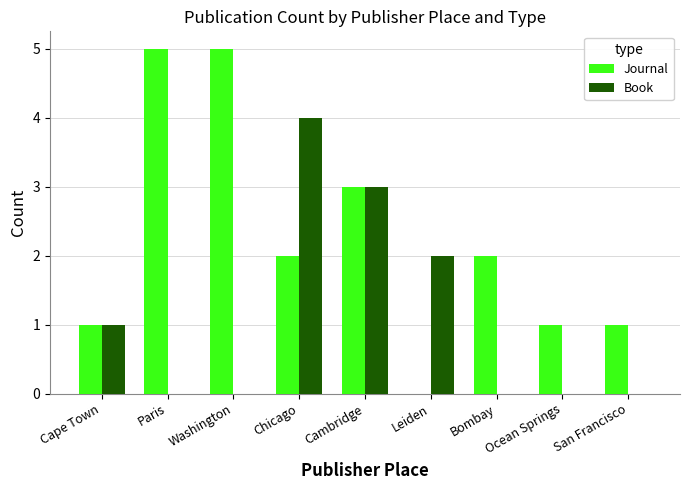

What is the average value of the Book series?

1